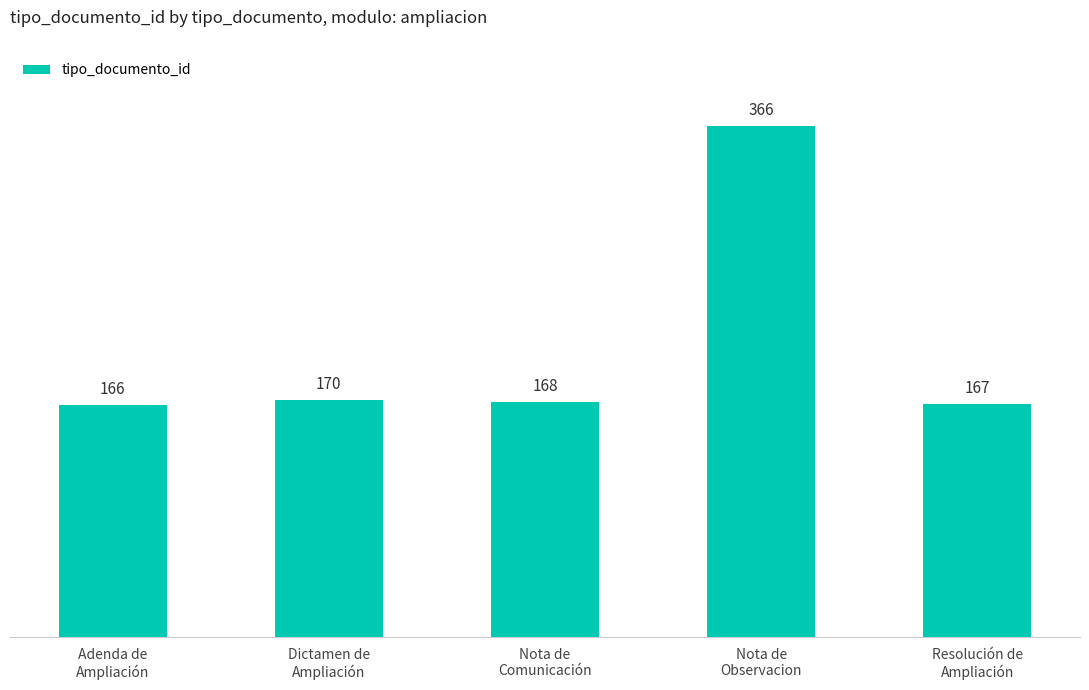

Reading left to right, list all the values displayed in this chart.

166	170	168	366	167